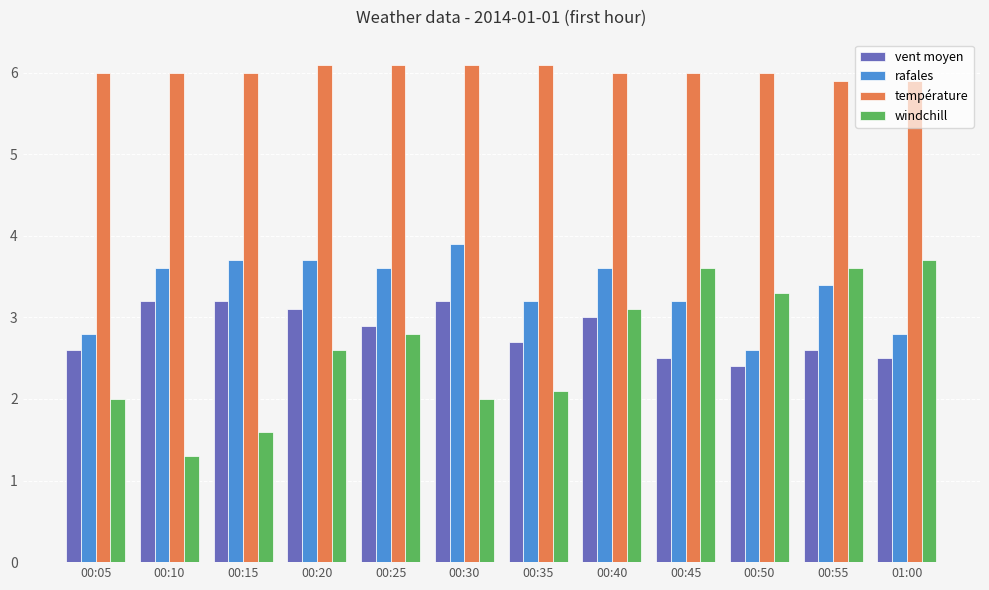

What value does the rafales series have at 00:30?

3.9